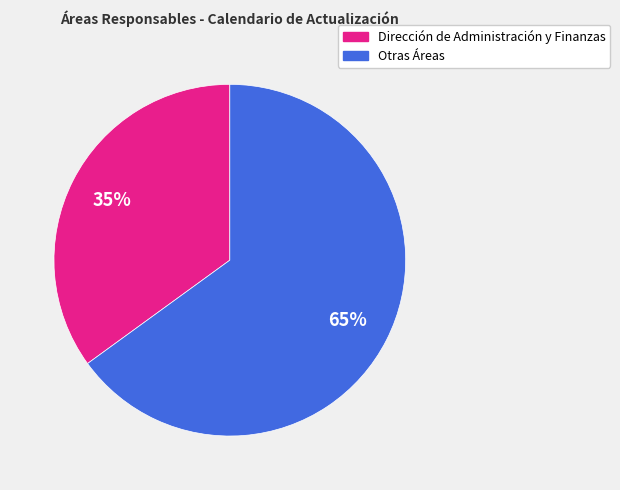

Does any single category account for the majority?

Yes